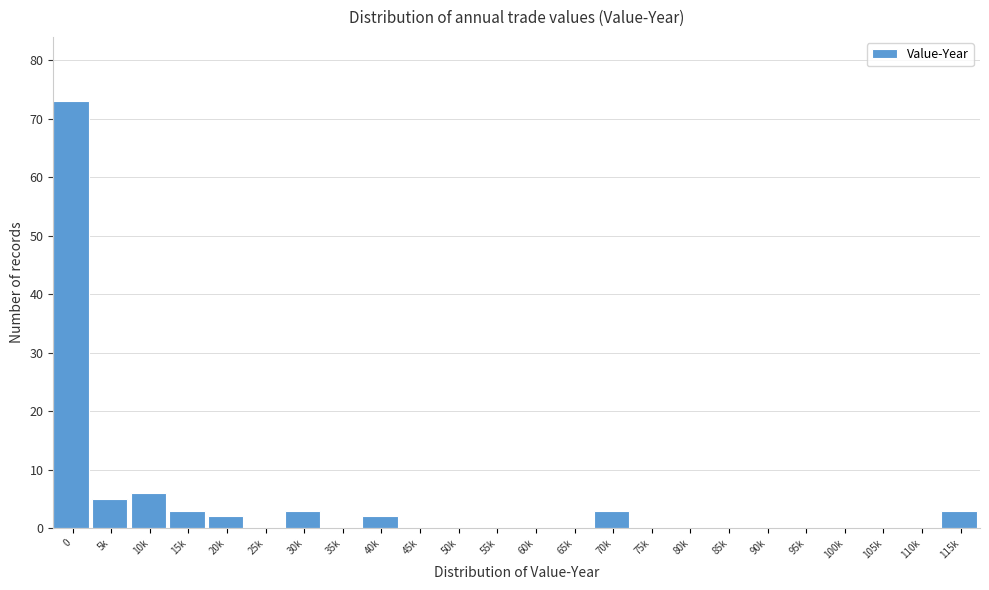

Reading left to right, list all the values displayed in this chart.

0=73	5k=5	10k=6	15k=3	20k=2	25k=0	30k=3	35k=0	40k=2	45k=0	50k=0	55k=0	60k=0	65k=0	70k=3	75k=0	80k=0	85k=0	90k=0	95k=0	100k=0	105k=0	110k=0	115k=3